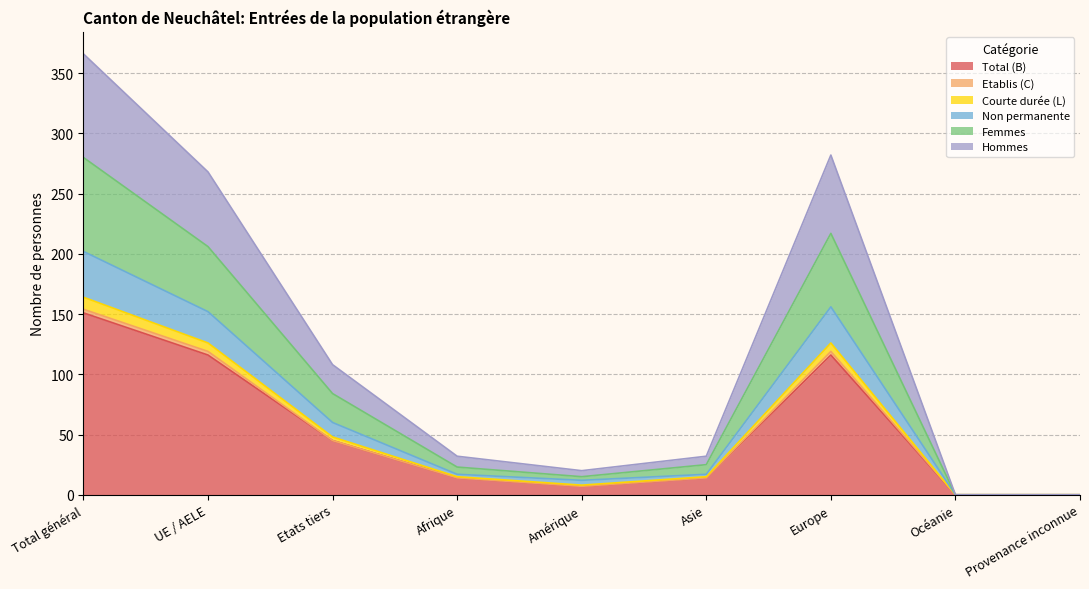

Where does the Non permanente series first go above 25?

Total général